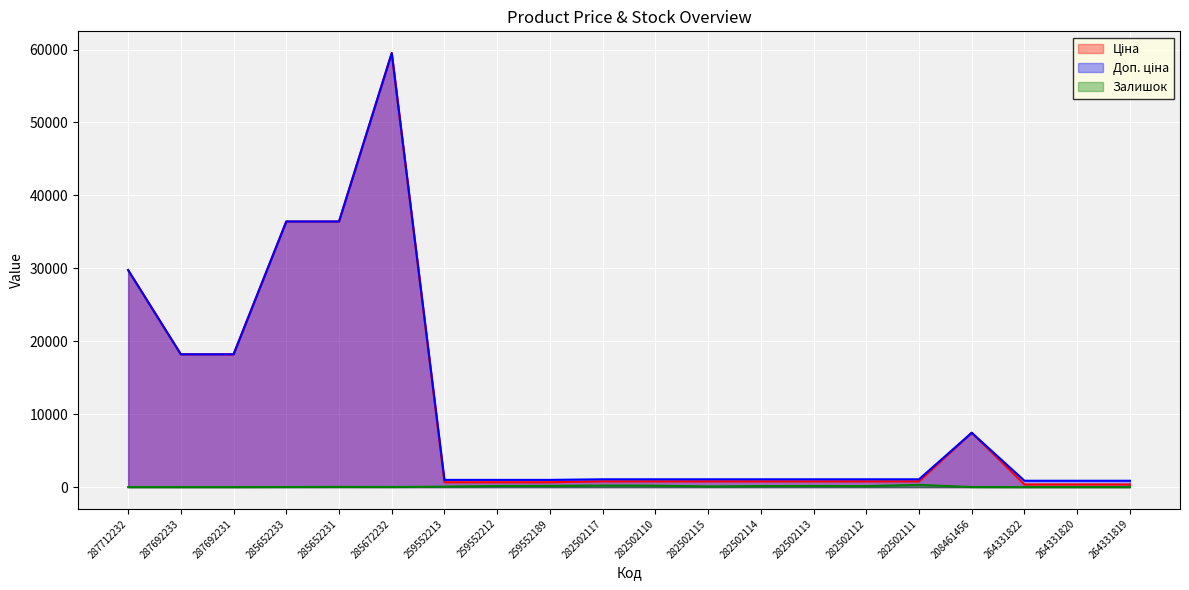

At 259552213, list the series in order from largest to smallest.

Доп. ціна, Ціна, Залишок